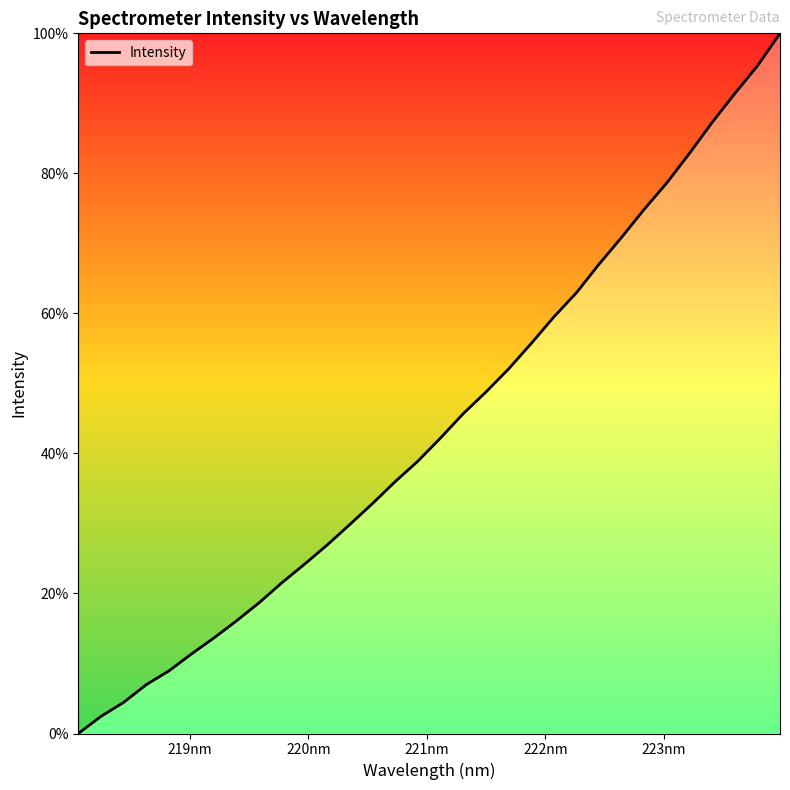

What is the greatest value displayed?

100.0